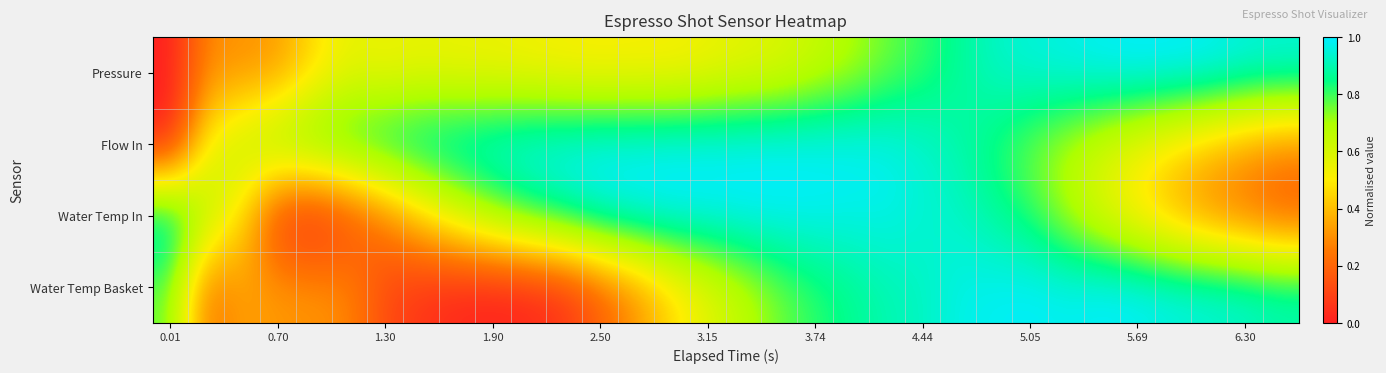

Reading right to left, what are all the values shown in this chart?

Pressure: 1.0	1.0	1.0	1.0	1.0	1.0	1.0	1.0	0.9	0.9	0.8	0.8	0.7	0.6	0.6	0.6	0.5	0.5	0.5	0.5	0.5	0.5	0.5	0.5	0.6	0.5	0.6	0.5	0.3	0.3	0.3	0.0
Flow In: 0.3	0.3	0.4	0.5	0.5	0.6	0.7	0.8	0.8	0.9	0.9	1.0	1.0	1.0	1.0	1.0	1.0	1.0	1.0	1.0	1.0	1.0	1.0	1.0	0.9	0.9	0.9	0.8	0.8	0.7	0.5	0.0
Water Temp In: 0.2	0.2	0.3	0.4	0.5	0.6	0.7	0.8	0.9	0.9	0.9	1.0	1.0	1.0	1.0	1.0	1.0	1.0	1.0	1.0	0.9	0.8	0.7	0.6	0.4	0.3	0.1	0.0	0.1	0.5	0.7	1.0
Water Temp Basket: 0.9	0.9	1.0	1.0	1.0	1.0	1.0	1.0	1.0	1.0	0.9	0.9	0.9	0.8	0.8	0.7	0.6	0.5	0.3	0.2	0.1	0.0	0.0	0.0	0.1	0.1	0.3	0.3	0.3	0.3	0.2	0.8